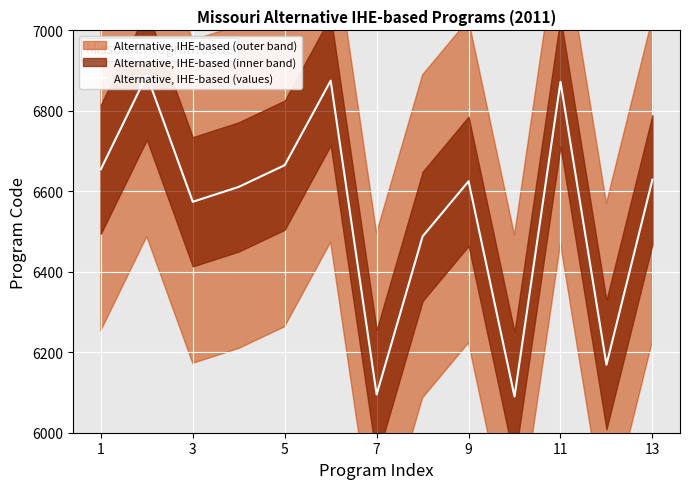

Between 9 and 11, which is larger?

11